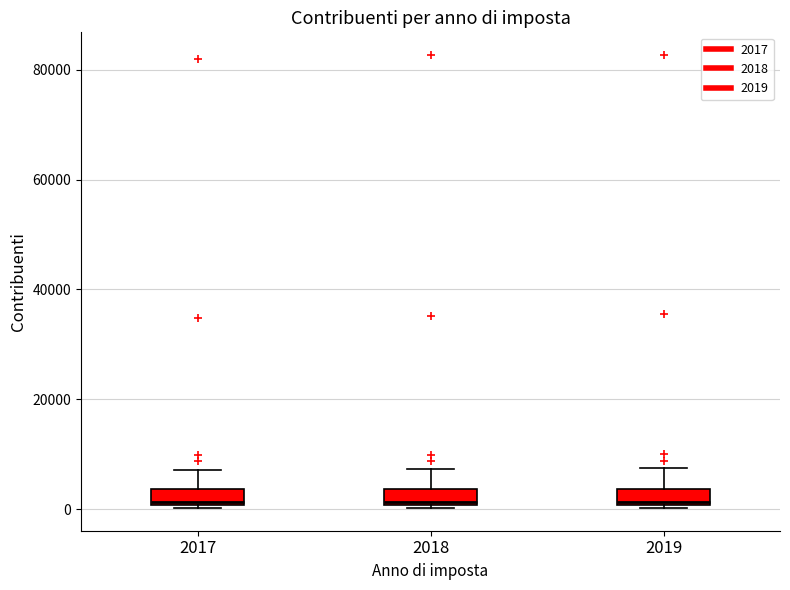

Where does the median line of the box at x = 2019 sit on the y-axis? The values are not printed on the chart, so give them approximately, as read against the axis.

2000